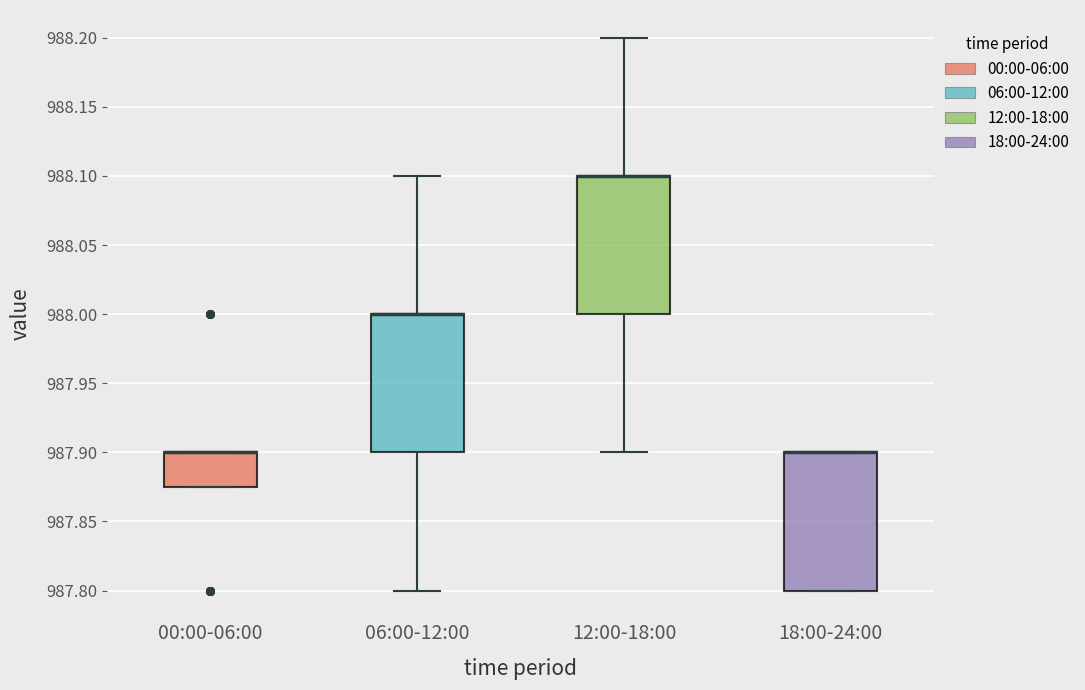

Reading left to right, read every box against the y-axis: the position of its median line, the range the box covers, and the ends of its whiskers. The values are not printed on the chart, so give them approximately, as read against the axis.

00:00-06:00: median 987.900 (drawn on the box's upper edge), box 987.875 to 987.900, whiskers 987.875 to 987.900
06:00-12:00: median 988.000 (drawn on the box's upper edge), box 987.900 to 988.000, whiskers 987.800 to 988.100
12:00-18:00: median 988.100 (drawn on the box's upper edge), box 988.000 to 988.100, whiskers 987.900 to 988.200
18:00-24:00: median 987.900 (drawn on the box's upper edge), box 987.800 to 987.900, whiskers 987.800 to 987.900